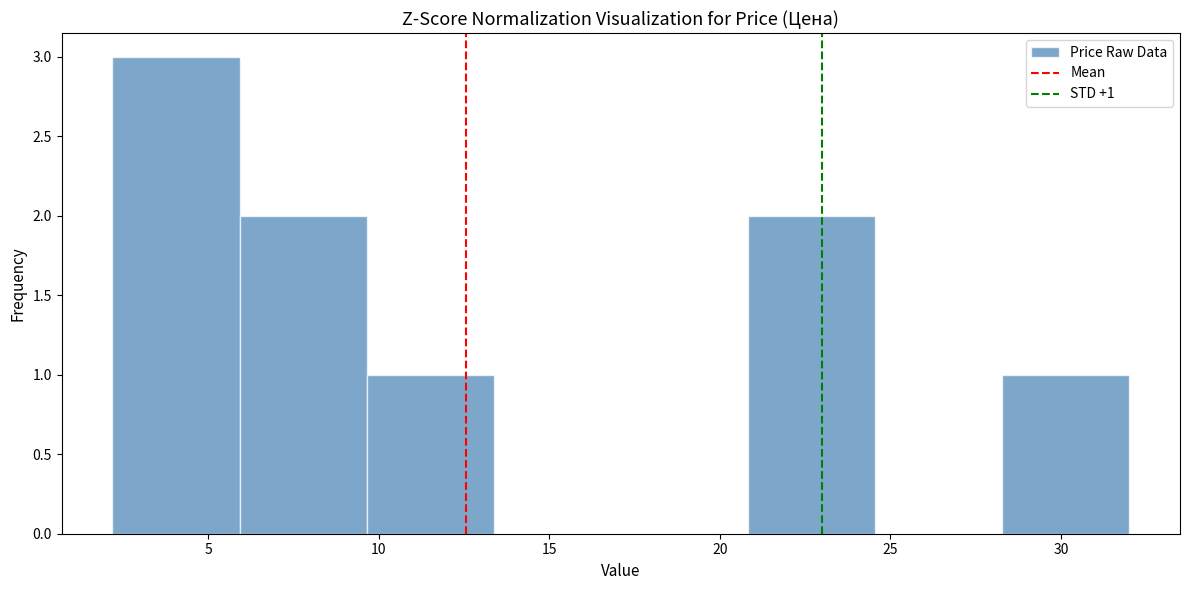

Which range on the x-axis has the tallest bar?

2.0 to 6.0